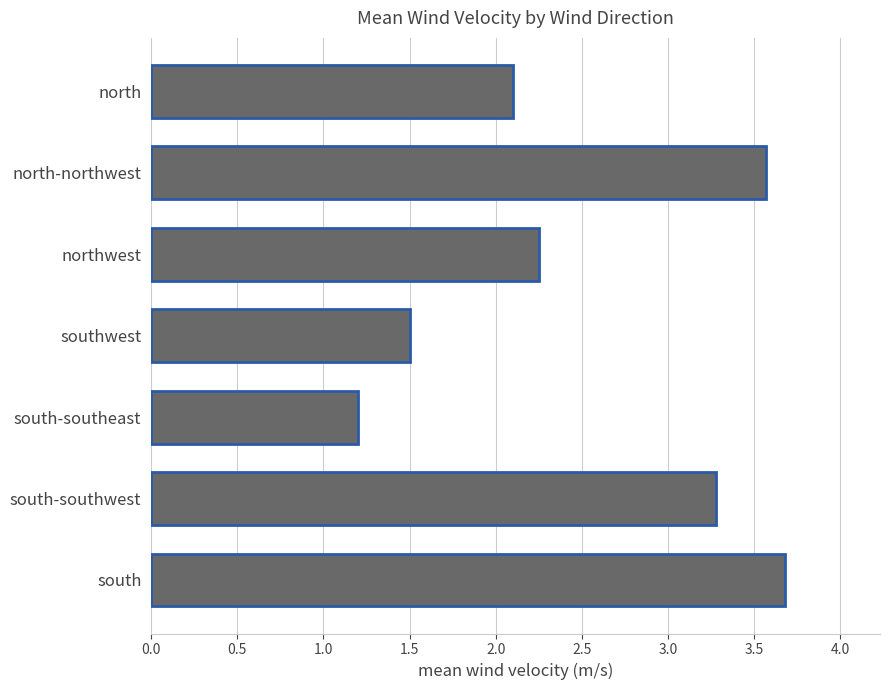

Between north-northwest and north, which is larger?

north-northwest